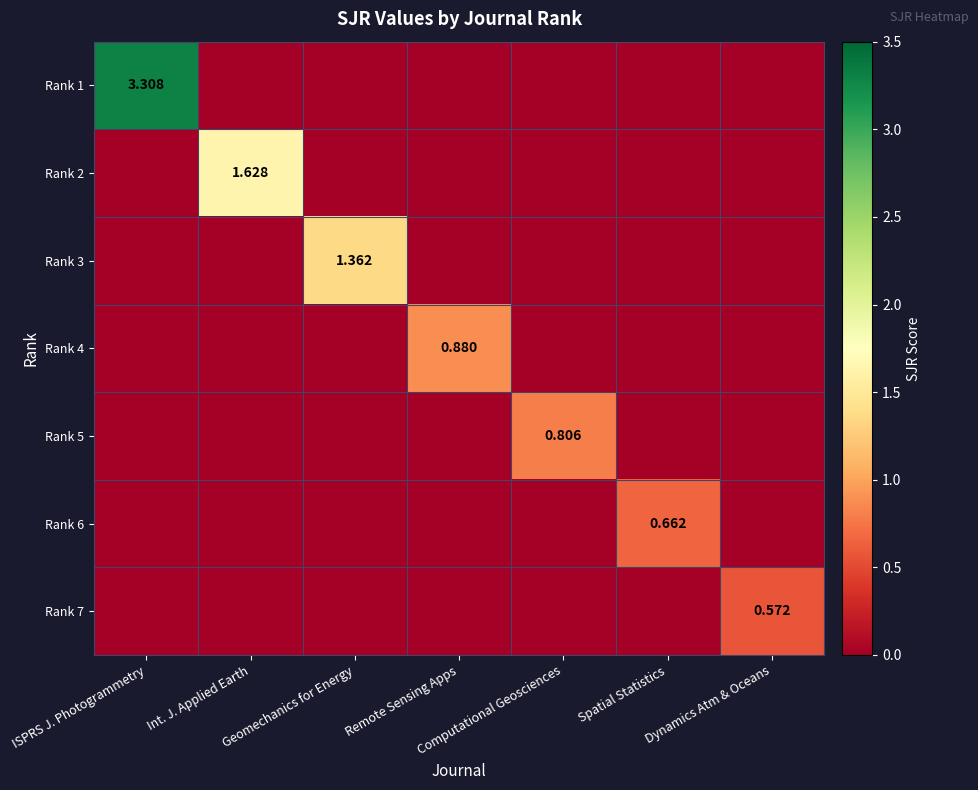

At how many categories does at least one series exceed 2?

1